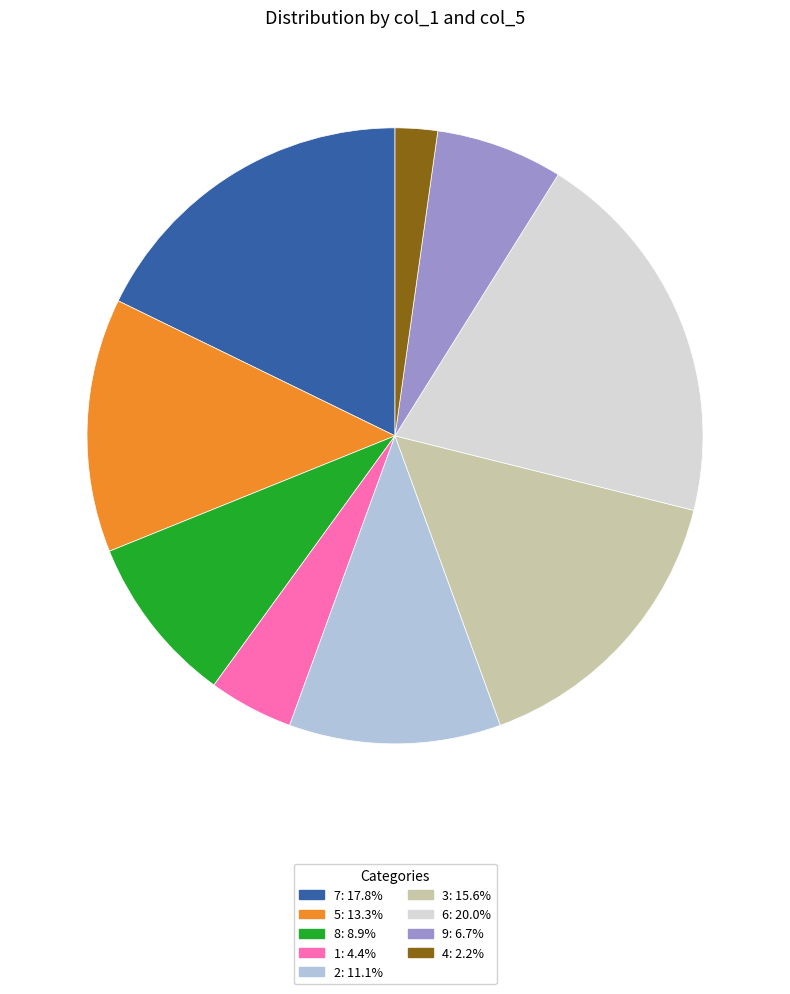

Between 1 and 6, which is larger?

6